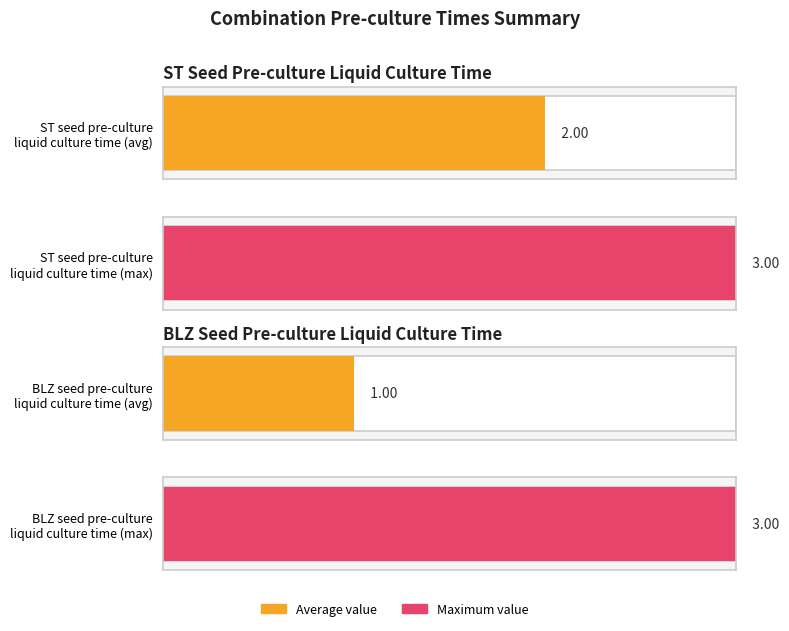

What is the approximate value at 1?

2